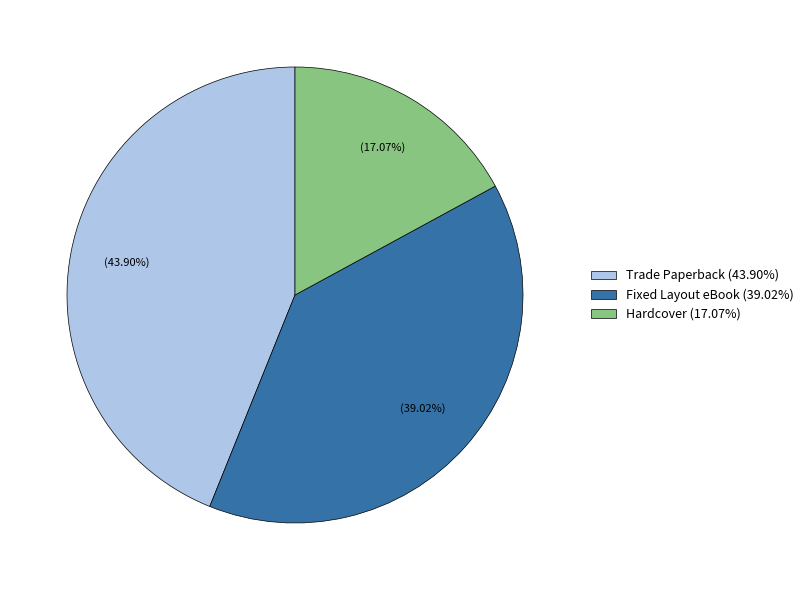

How many slices are in this pie chart?

3